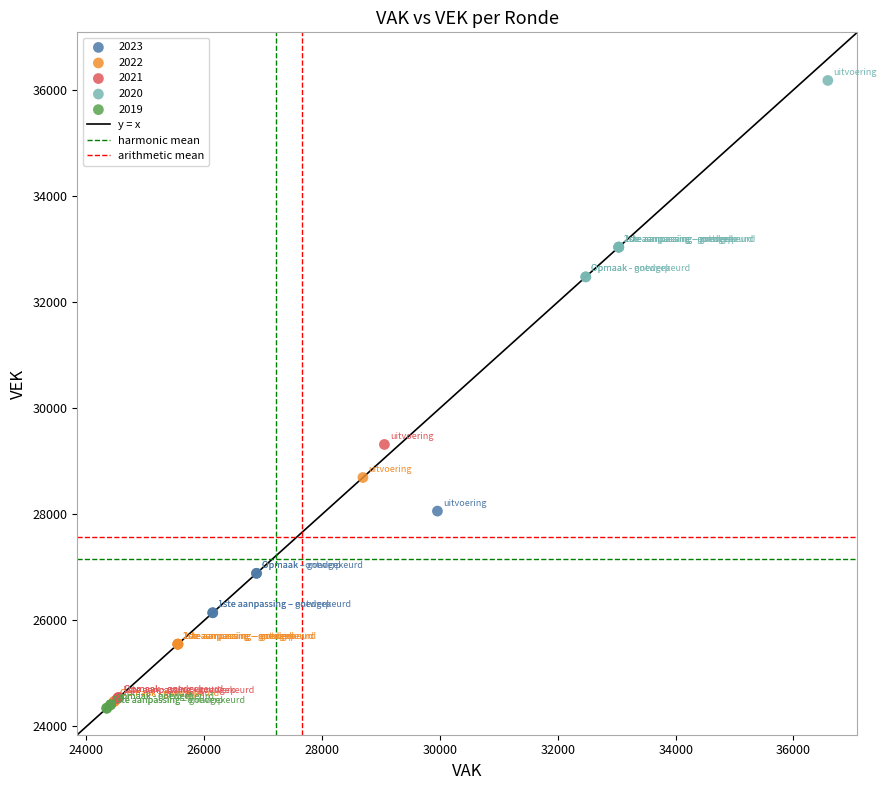

Which series has the widest spread of Y values?

2021